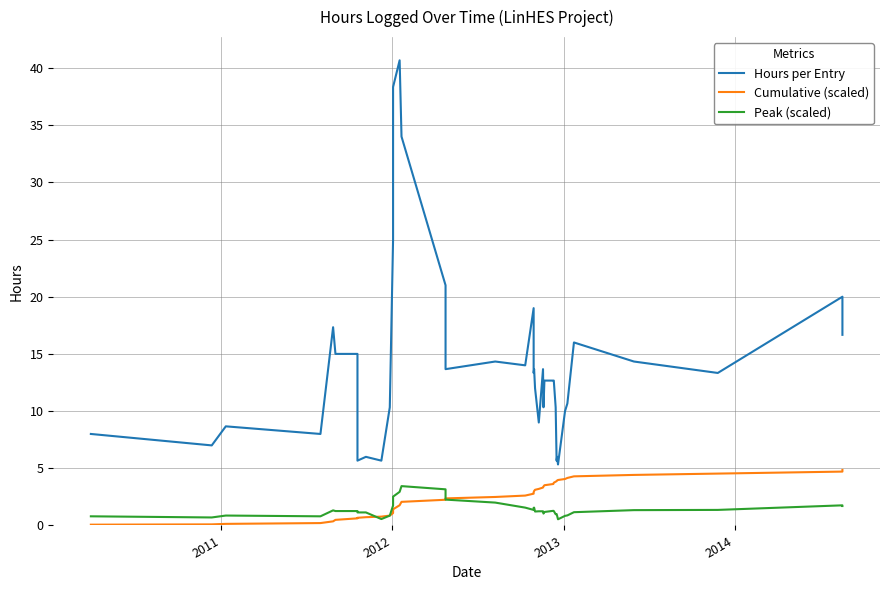

How many interior local peaks does the Peak (scaled) series have?

8